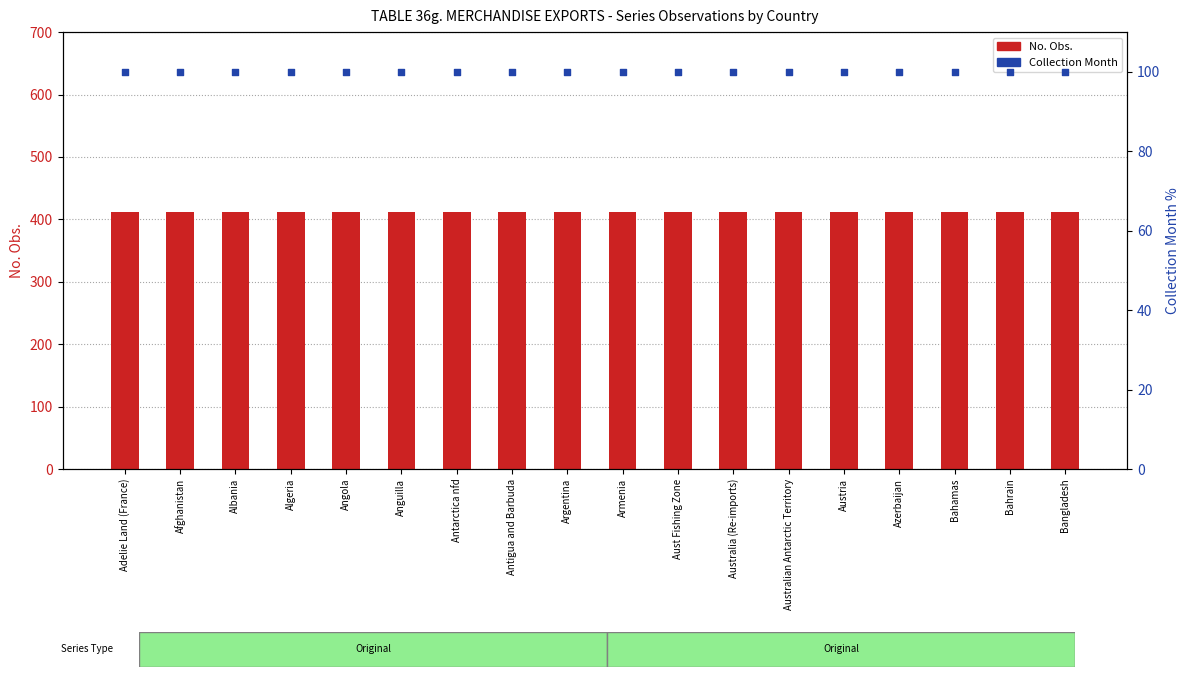

Which series has the largest total across all categories?

No. Obs.